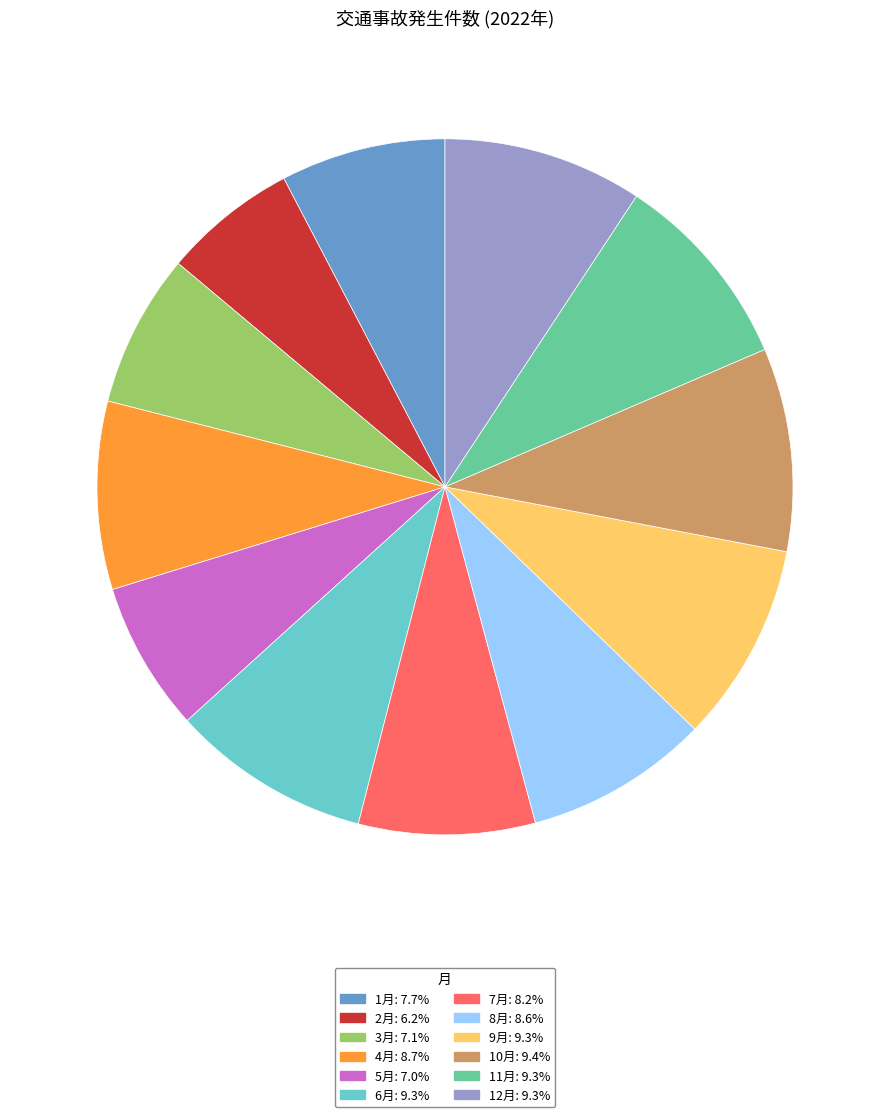

Does 1月 account for over 50% of the chart?

No